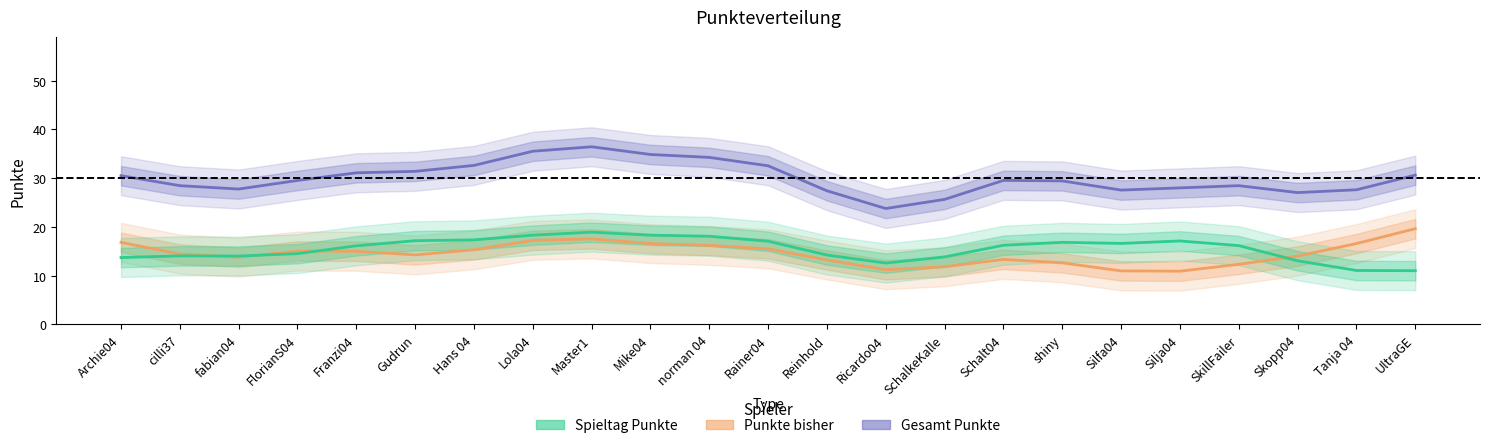

Between Rainer04 and fabian04, which is larger?

Rainer04